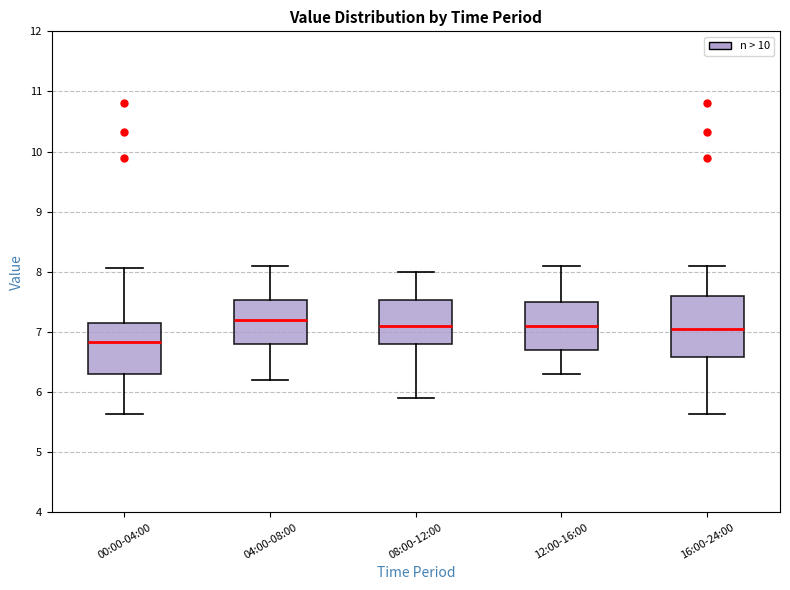

Where does the median line of the box for 16:00-24:00 sit on the y-axis? The values are not printed on the chart, so give them approximately, as read against the axis.

7.1